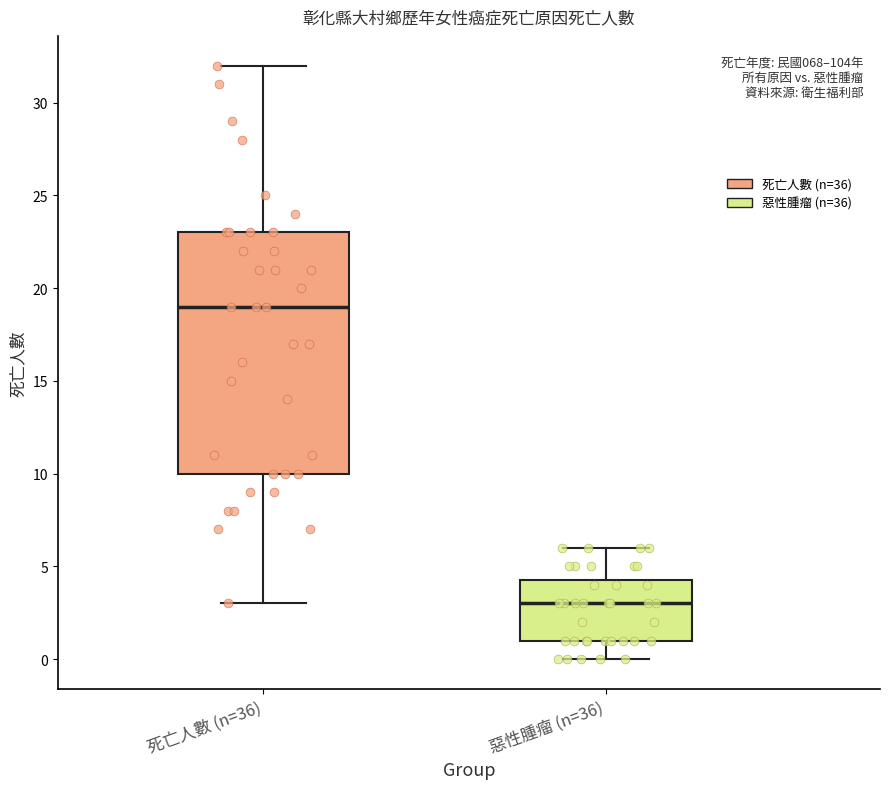

Where is the upper edge of the box for 死亡人數 (n=36) on the y-axis? The values are not printed on the chart, so give them approximately, as read against the axis.

23.0